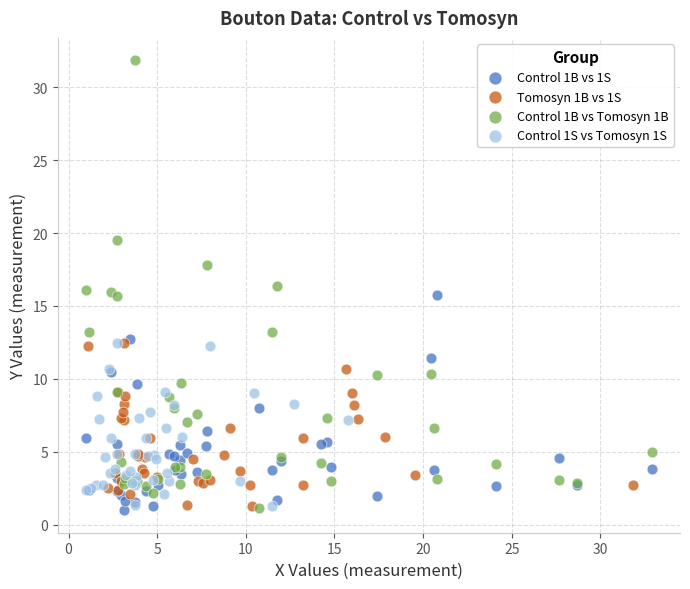

What are all the series names shown in the legend?

Control 1B vs 1S, Tomosyn 1B vs 1S, Control 1B vs Tomosyn 1B, Control 1S vs Tomosyn 1S